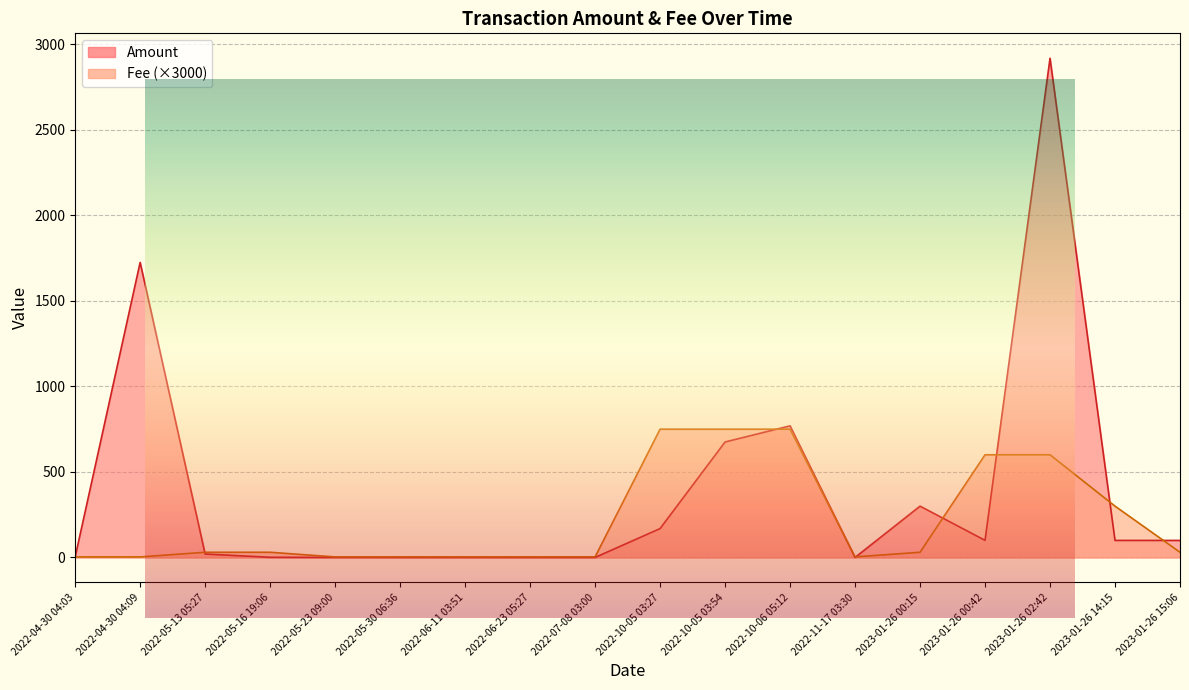

The Amount series shows 45.7 at 2022-10-05 03:27. True or false?

False